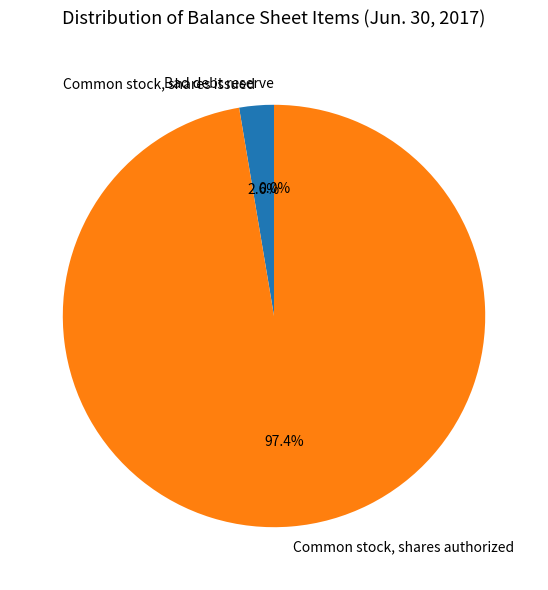

Is Common stock, shares issued the majority of the pie?

No